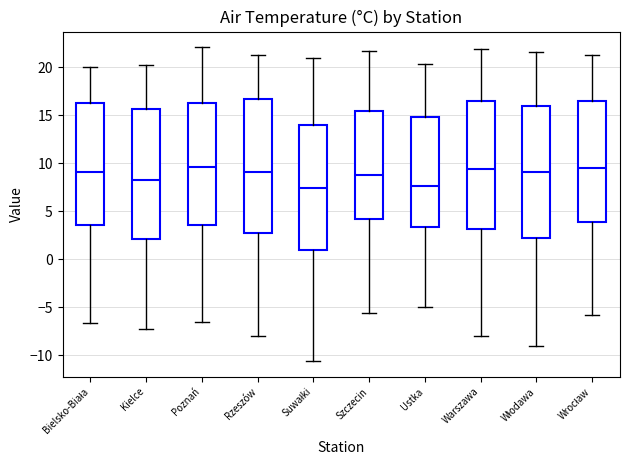

Reading left to right, read every box against the y-axis: the position of its median line, the range the box covers, and the ends of its whiskers. The values are not printed on the chart, so give them approximately, as read against the axis.

Bielsko-Biała: median 9.0, box 3.5 to 16.5, whiskers -6.5 to 20.0
Kielce: median 8.5, box 2.0 to 15.5, whiskers -7.5 to 20.5
Poznań: median 9.5, box 3.5 to 16.5, whiskers -6.5 to 22.0
Rzeszów: median 9.0, box 2.5 to 17.0, whiskers -8.0 to 21.5
Suwałki: median 7.5, box 1.0 to 14.0, whiskers -10.5 to 21.0
Szczecin: median 9.0, box 4.0 to 15.5, whiskers -5.5 to 21.5
Ustka: median 7.5, box 3.5 to 15.0, whiskers -5.0 to 20.5
Warszawa: median 9.5, box 3.0 to 16.5, whiskers -8.0 to 22.0
Włodawa: median 9.0, box 2.5 to 16.0, whiskers -9.0 to 21.5
Wrocław: median 9.5, box 4.0 to 16.5, whiskers -6.0 to 21.5